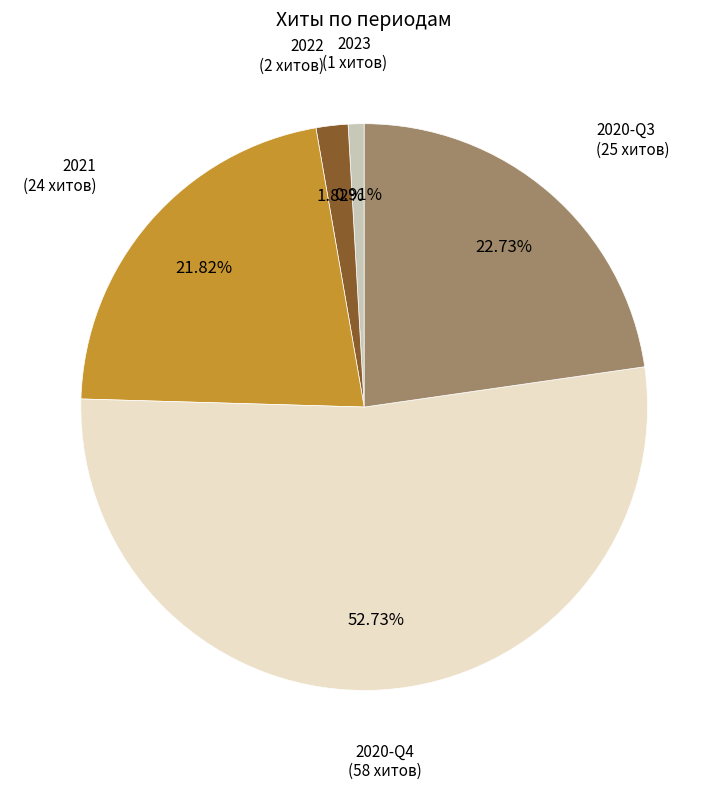

Is there any slice that represents more than half of the pie?

Yes